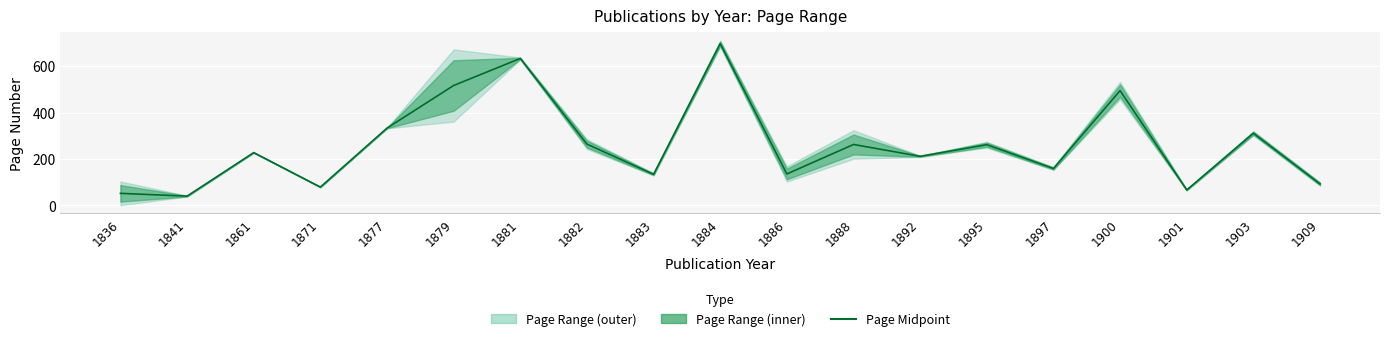

What is the difference between the maximum and minimum values?

657.0